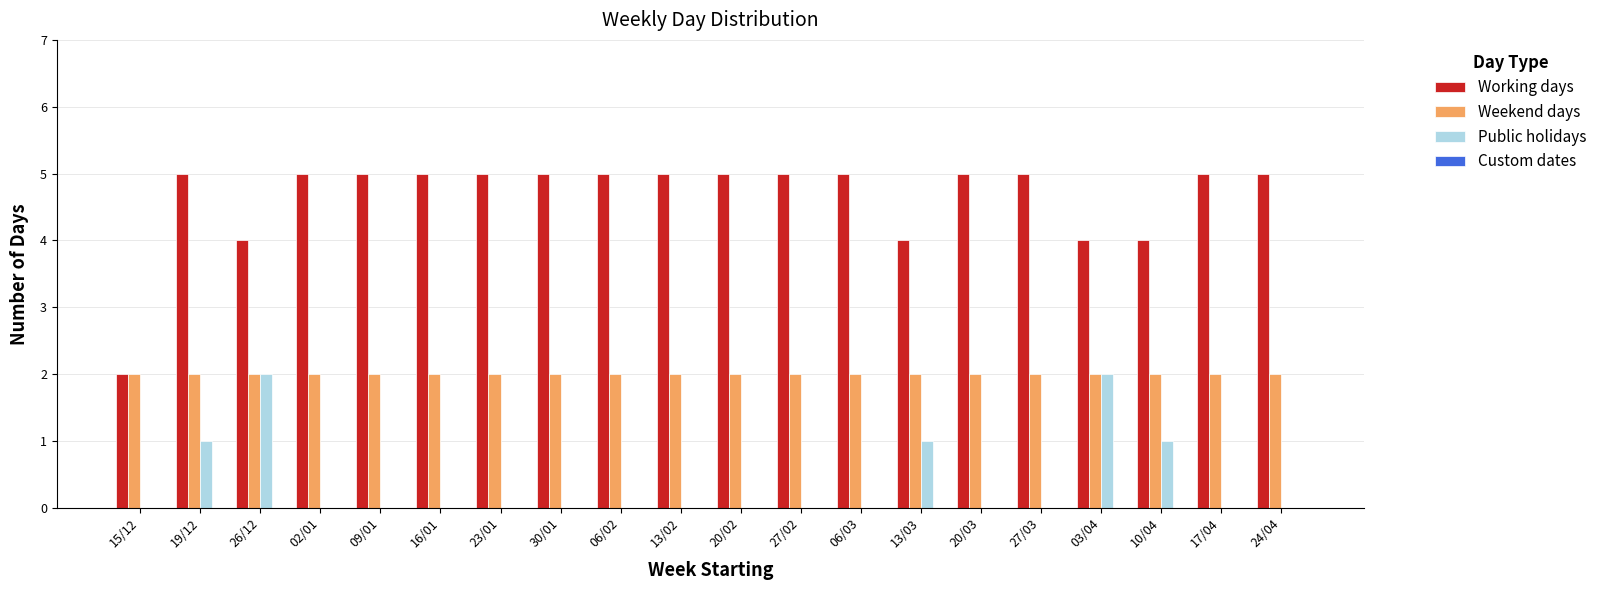

The Public holidays series shows -1 at 27/02. True or false?

False